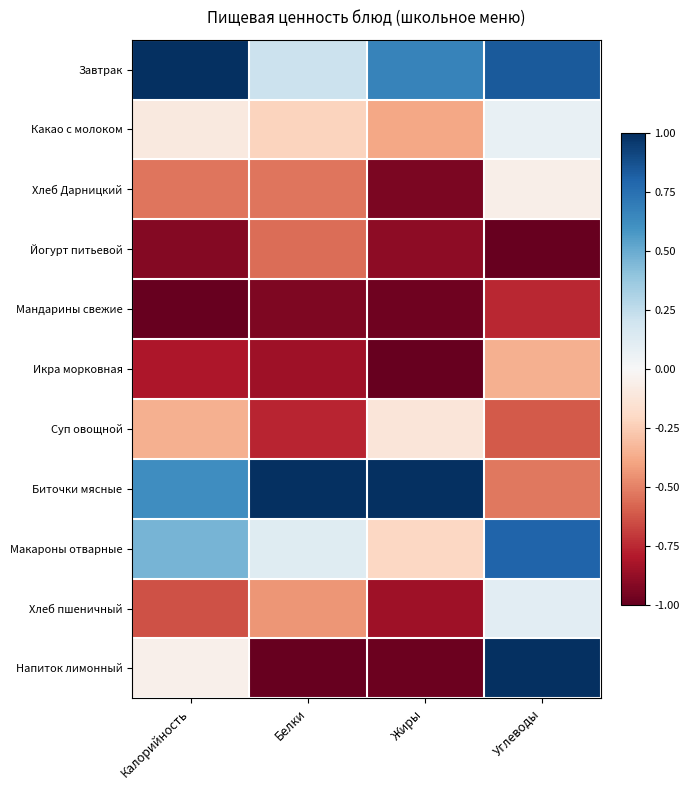

What is the difference between the highest and lowest values at Белки?

2.0